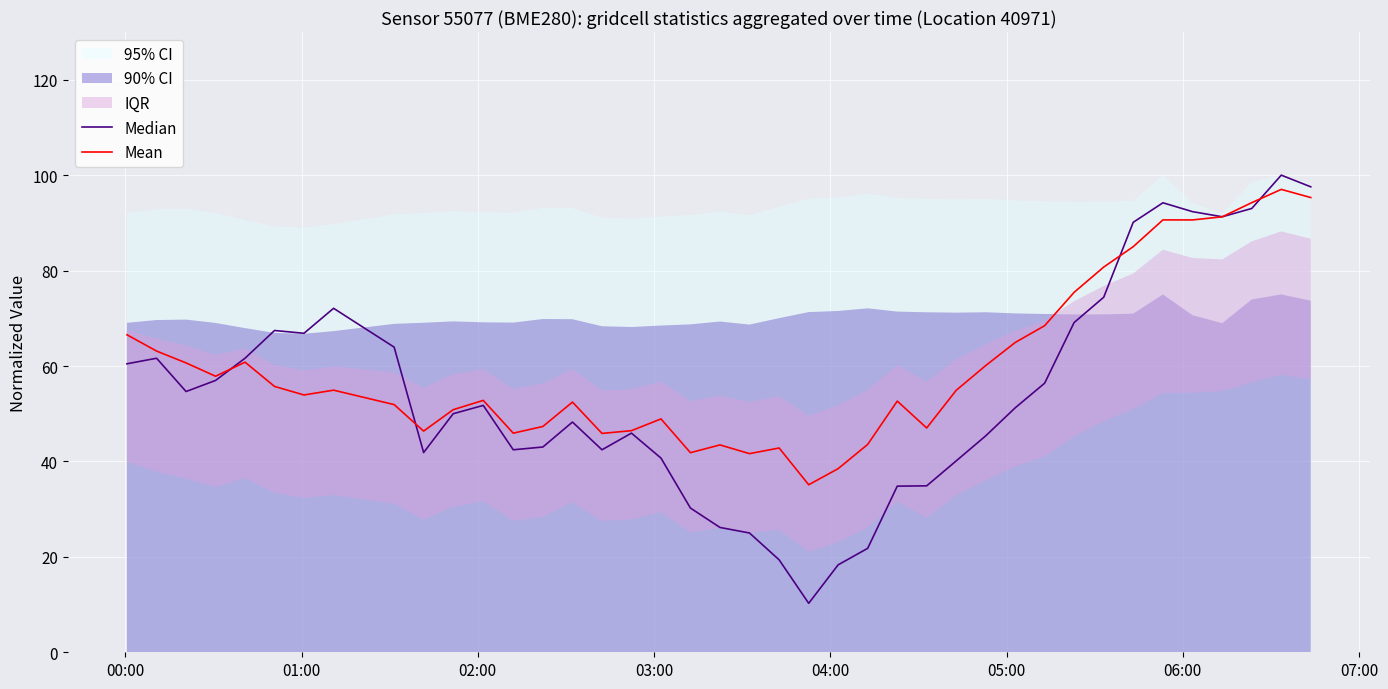

How many lines are shown in the chart?

2